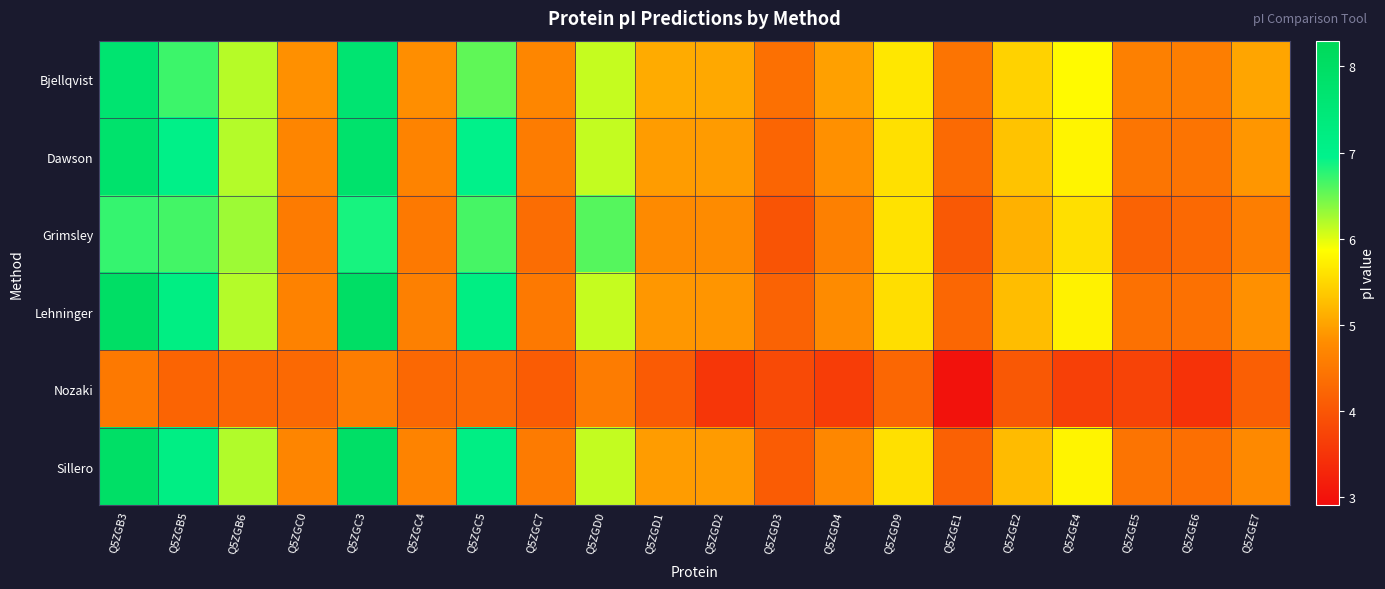

Which label corresponds to the largest value in the chart?

Q5ZGB3